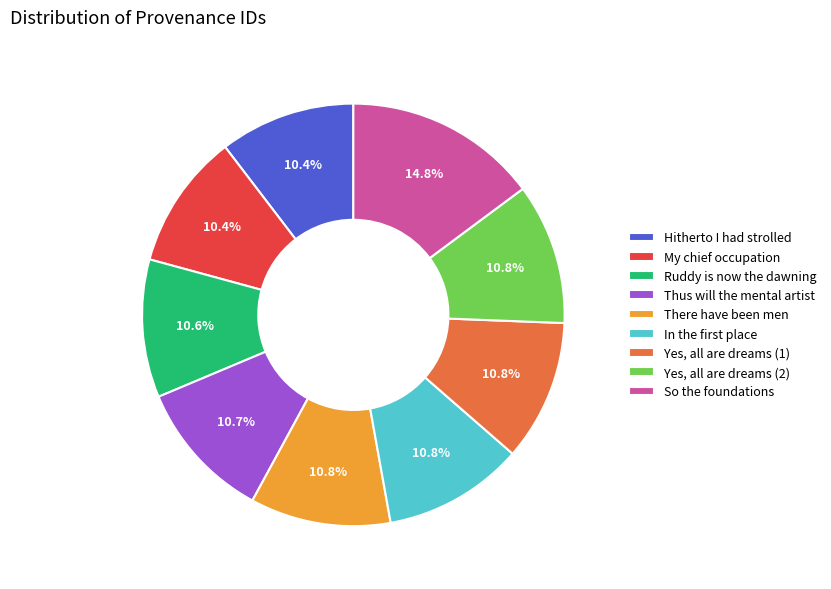

Is Yes, all are dreams (1) the majority of the pie?

No